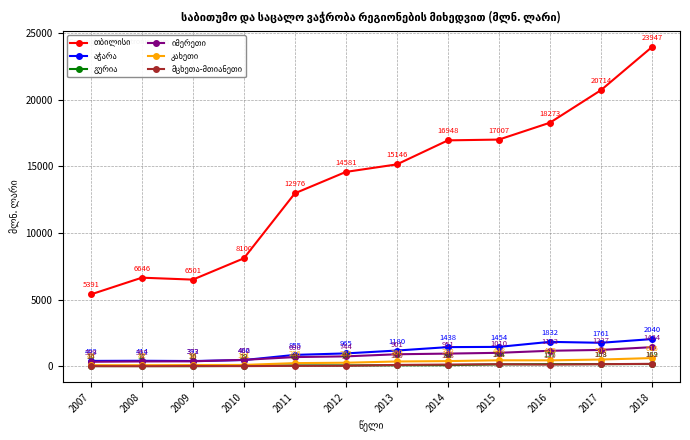

What is the greatest value displayed?

23947.1